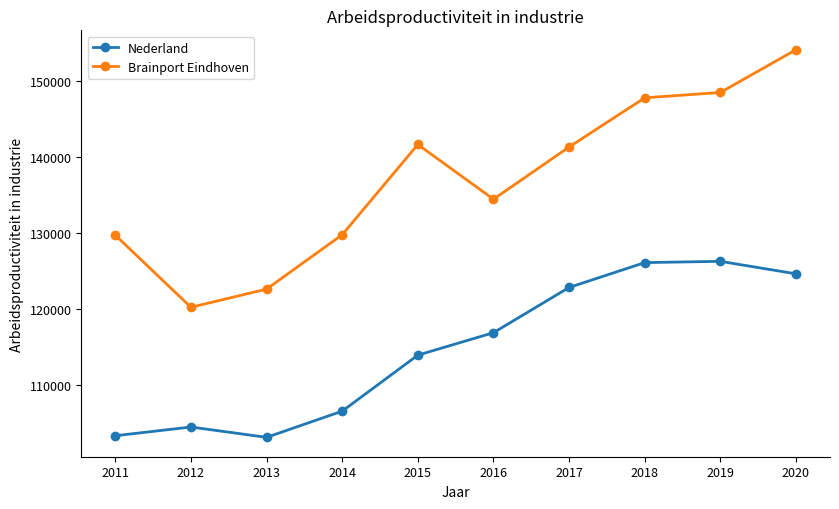

Rank the series at 2015 from highest to lowest value.

Brainport Eindhoven, Nederland